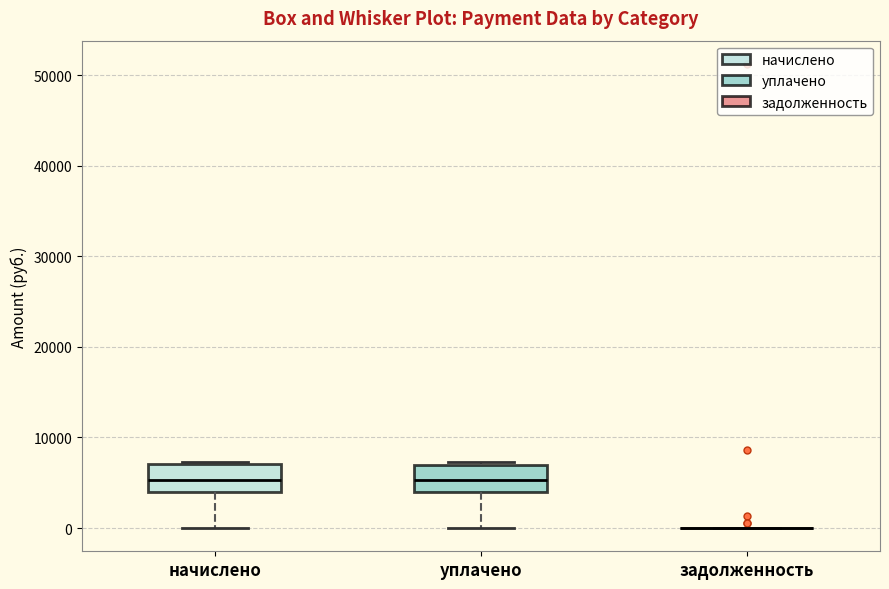

Reading left to right, read every box against the y-axis: the position of its median line, the range the box covers, and the ends of its whiskers. The values are not printed on the chart, so give them approximately, as read against the axis.

начислено: median 5000, box 4000 to 7000, whiskers 0 to 7000
уплачено: median 5000, box 4000 to 7000, whiskers 0 to 7000
задолженность: box collapsed to a line at 0, whiskers 0 to 0